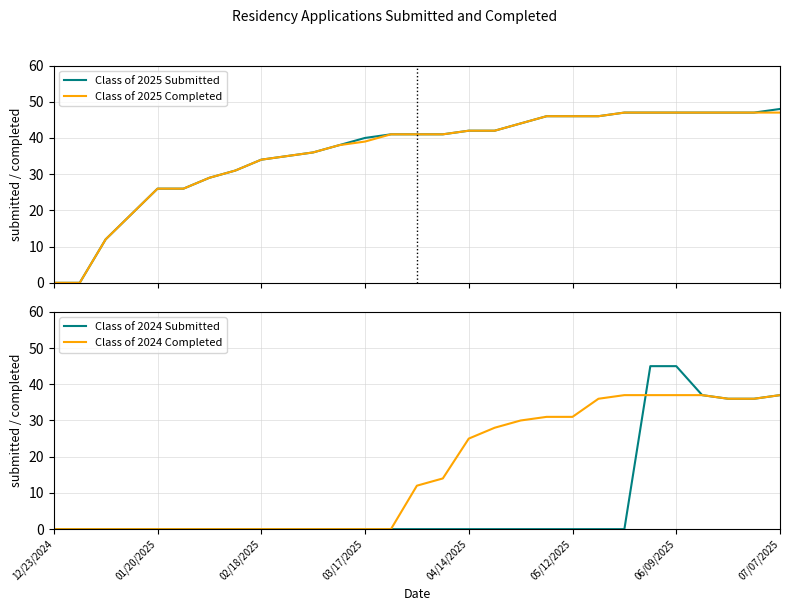

What is the highest value of the Class of 2025 Submitted series?

48